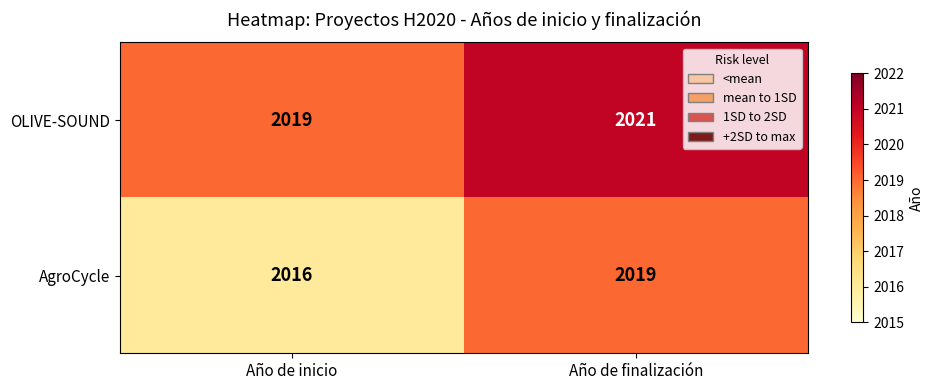

What is the difference between the highest and lowest values at Año de finalización?

2